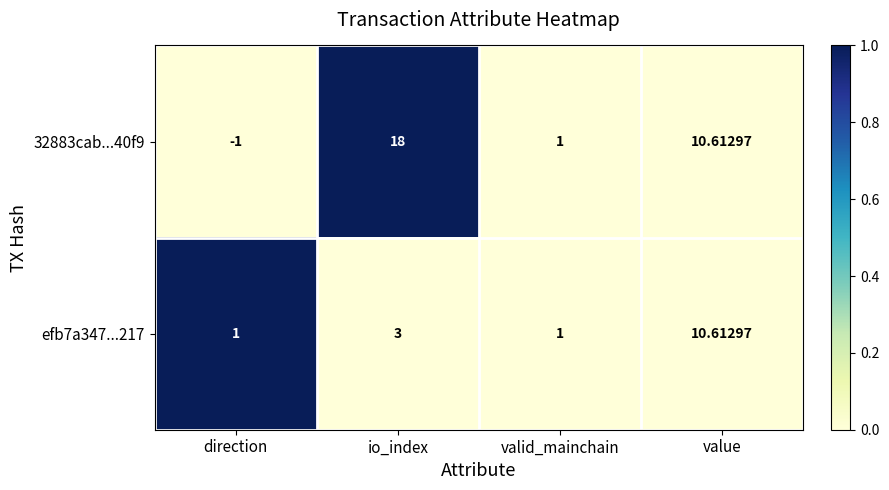

At which label is efb7a347...217 closest to 5?

io_index